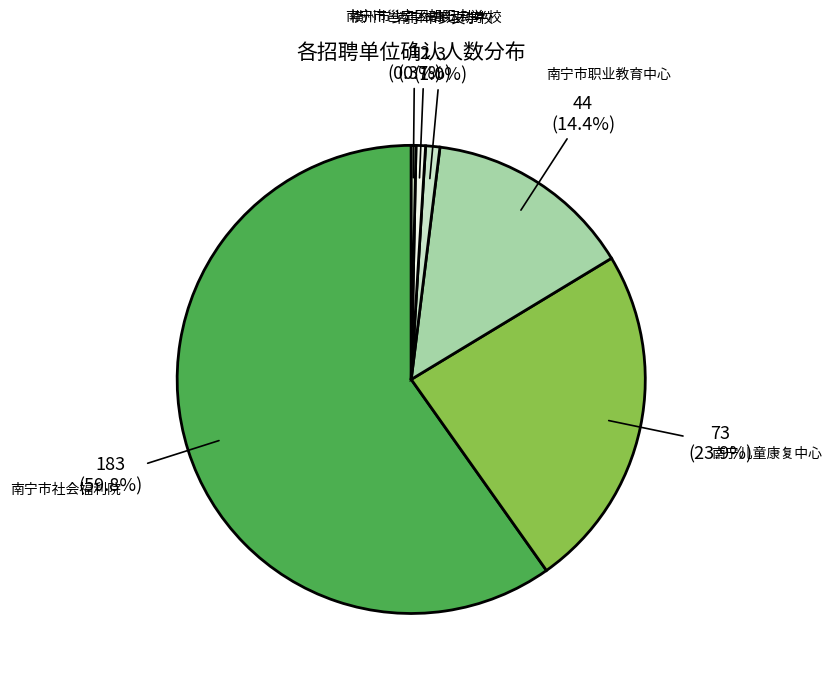

What is the total percentage of 南宁市职业教育中心 and 南宁市罗文学校?

15.4%